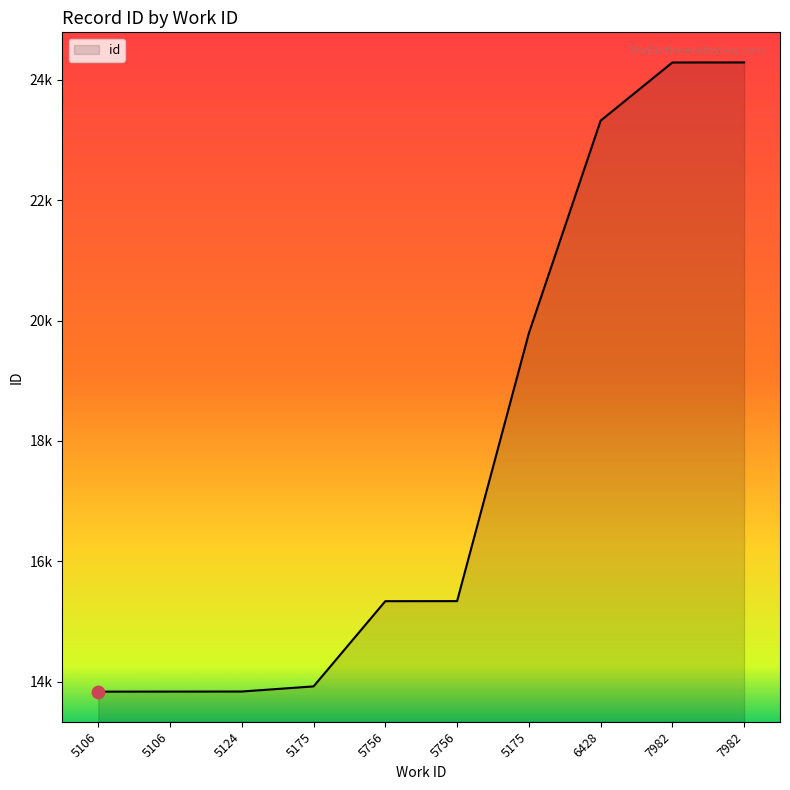

Does the chart have visible grid lines?

No